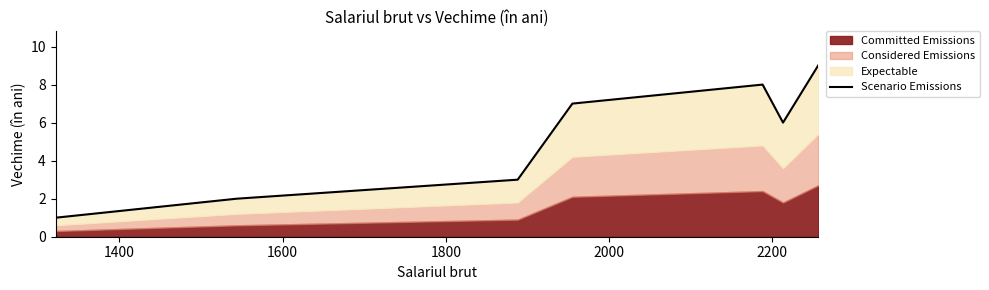

What is the difference between the maximum and minimum values?

8